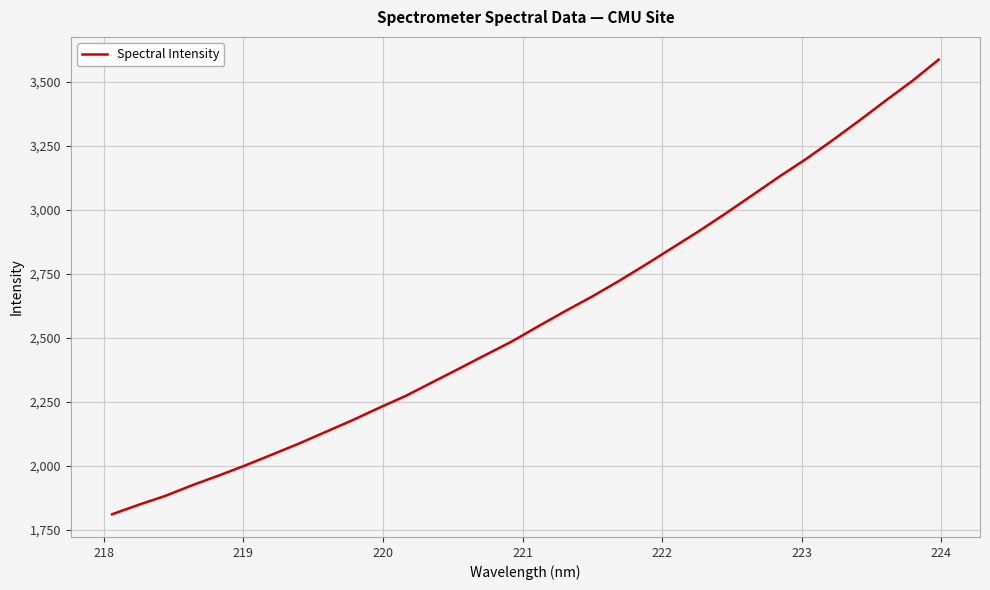

Does the chart display data point markers on the line(s)?

No